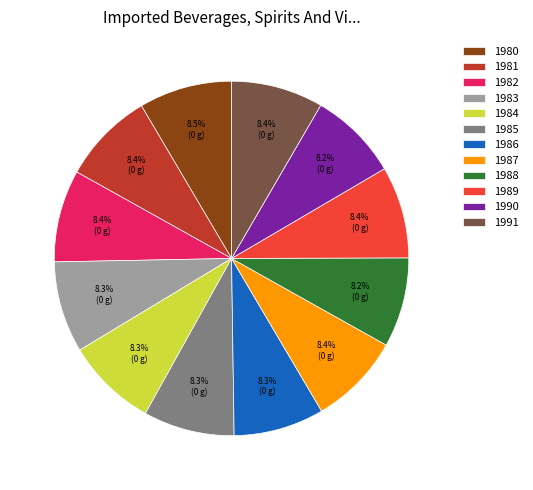

Combined, do 1980 and 1984 account for over 50%?

No